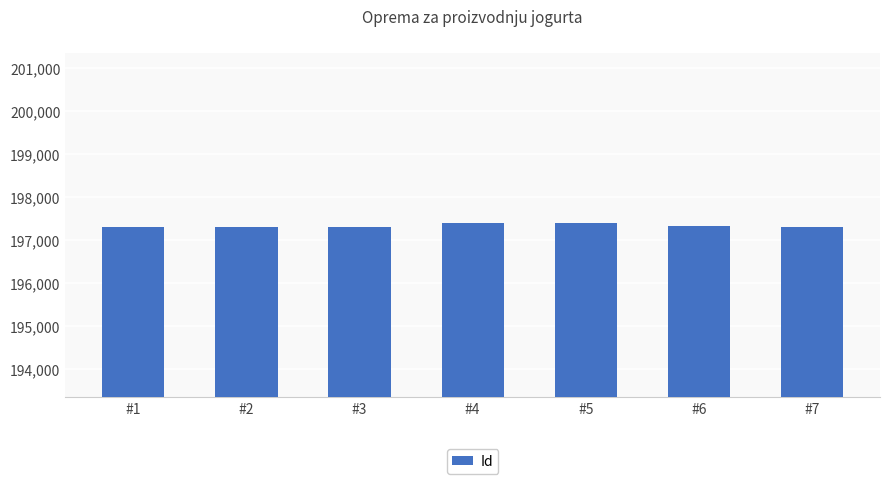

What is the value of the 6th bar from the left?

197315